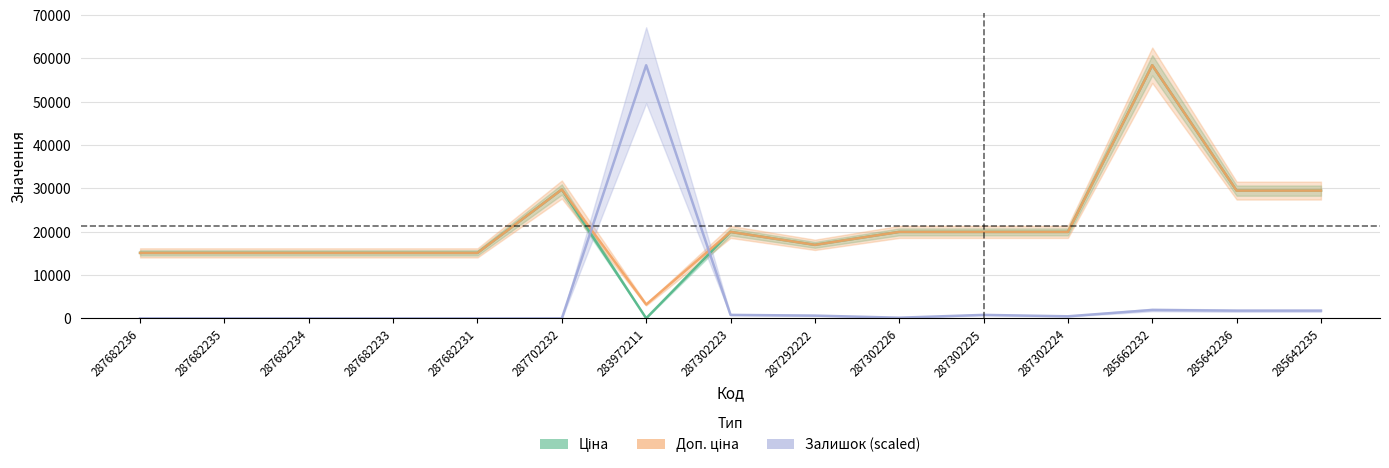

At which category is the sum across all series the highest?

285662232